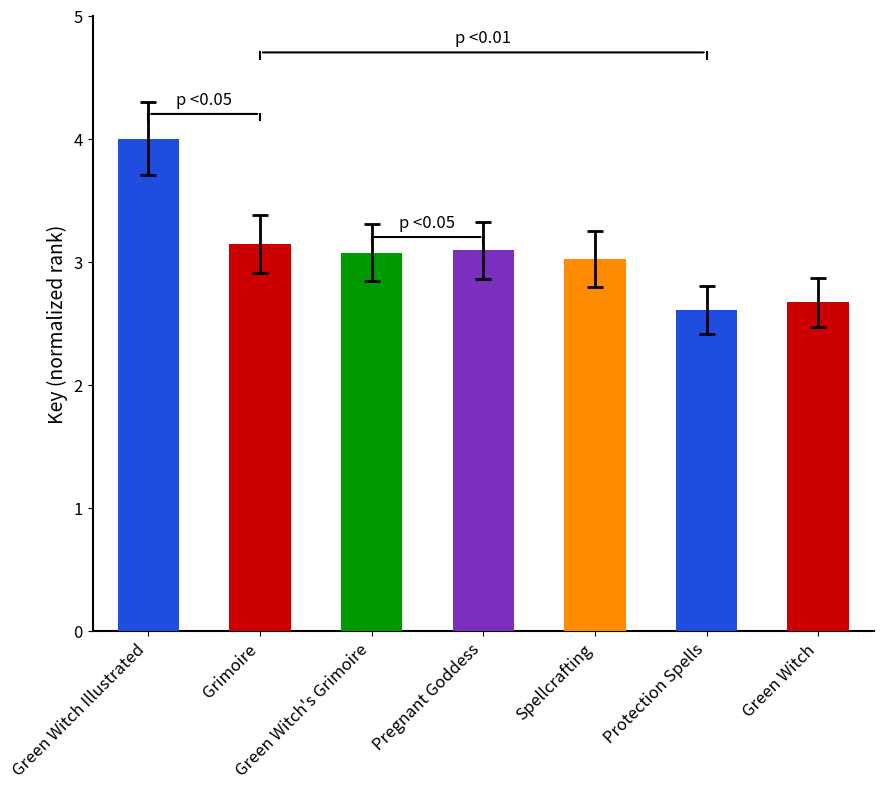

What is the change in value from Green Witch's Grimoire to Protection Spells?

-0.5